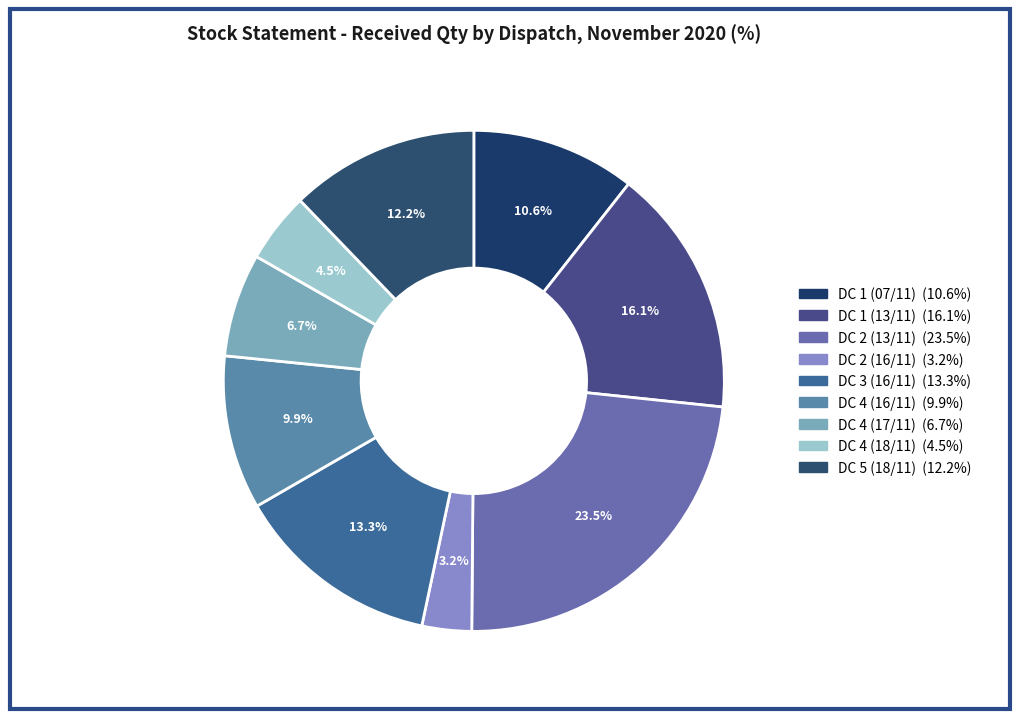

Which category has the biggest portion of the pie?

DC 2 (13/11)